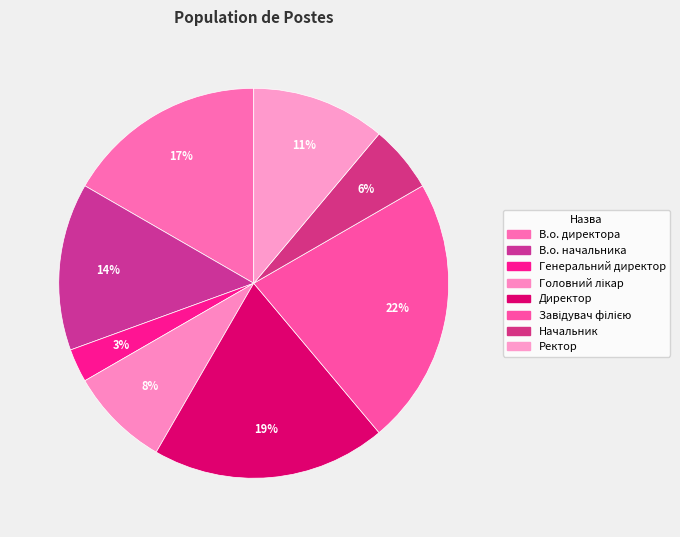

How many slices are in this pie chart?

8